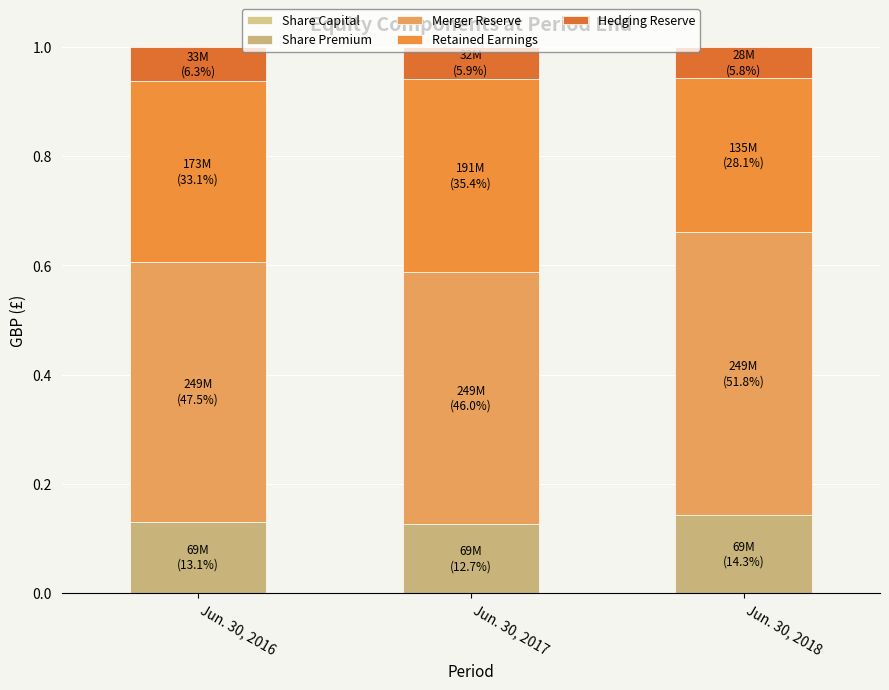

List the labels in order of Retained Earnings value, smallest first.

Jun. 30, 2018, Jun. 30, 2016, Jun. 30, 2017